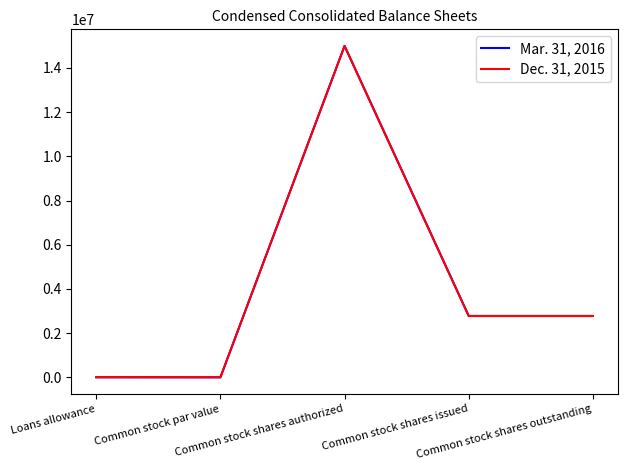

Rank the series by their average value, from highest to lowest.

Mar. 31, 2016, Dec. 31, 2015